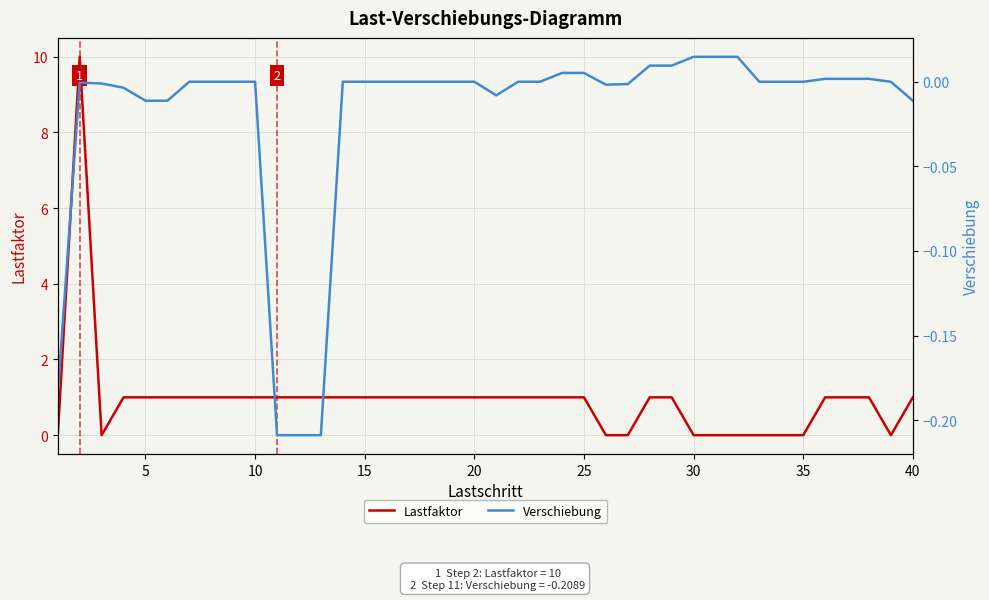

Reading right to left, transcribe all the data shown in this chart.

Lastfaktor: 1.0	0.0	1.0	1.0	1.0	0.0	0.0	0.0	0.0	0.0	0.0	1.0	1.0	0.0	0.0	1.0	1.0	1.0	1.0	1.0	1.0	1.0	1.0	1.0	1.0	1.0	1.0	1.0	1.0	1.0	1.0	1.0	1.0	1.0	1.0	1.0	1.0	0.0	10.0	0.0
Verschiebung: -0.0	0.0	0.0	0.0	0.0	0.0	0.0	0.0	0.0	0.0	0.0	0.0	0.0	-0.0	-0.0	0.0	0.0	0.0	0.0	-0.0	0.0	0.0	0.0	0.0	0.0	0.0	0.0	-0.2	-0.2	-0.2	0.0	0.0	0.0	0.0	-0.0	-0.0	-0.0	-0.0	-0.0	-0.2